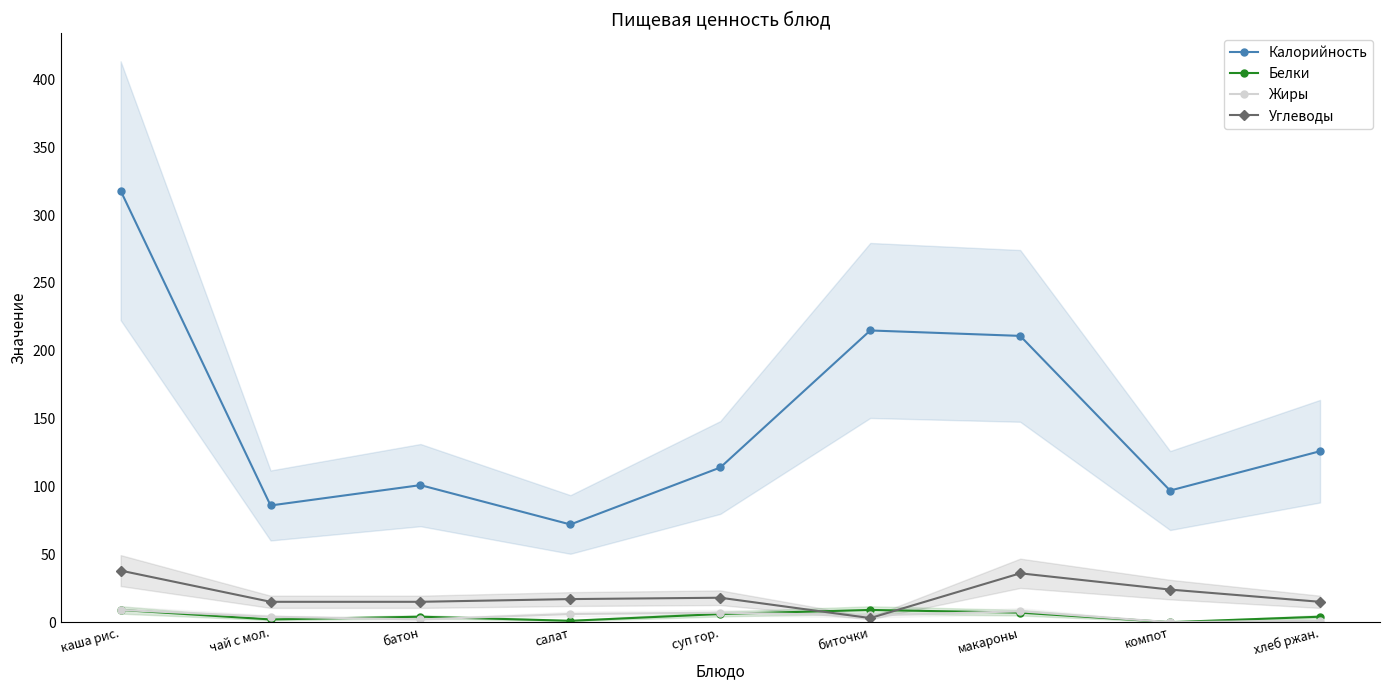

What is the highest value of the Калорийность series?

318